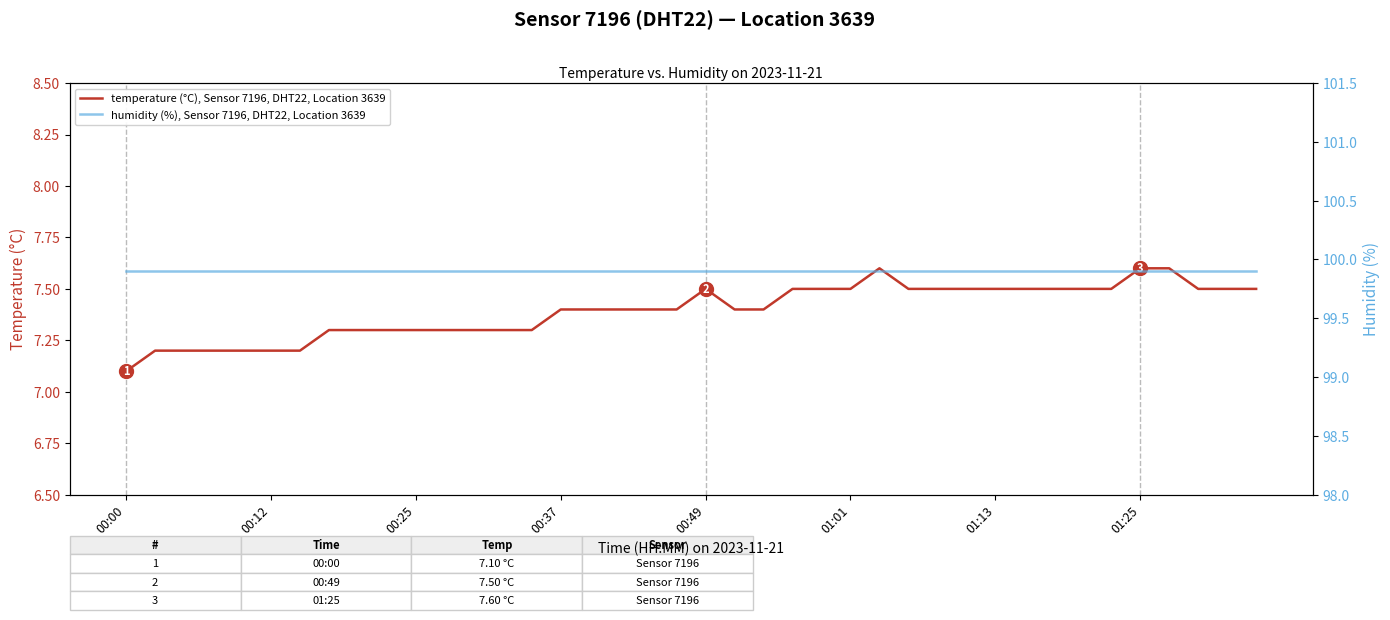

How many distinct data groups are displayed?

2